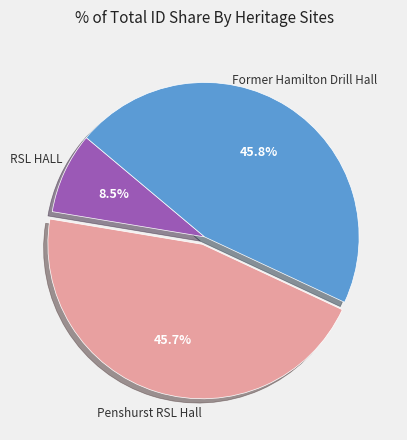

What percentage is NOT represented by Penshurst RSL Hall?

54.3%